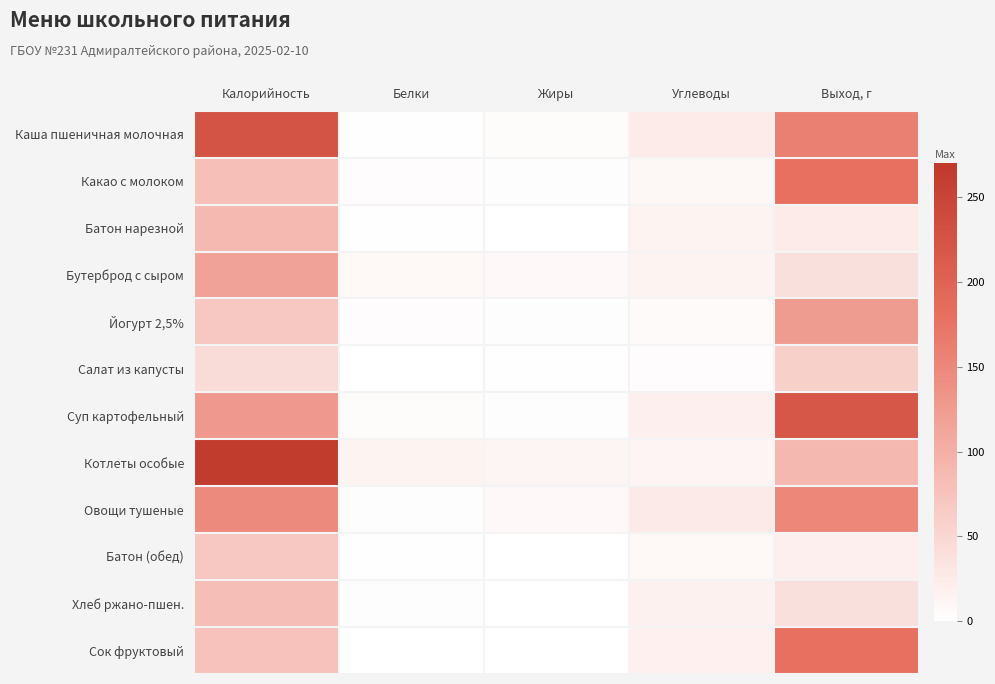

At Углеводы, list the series in order from largest to smallest.

Овощи тушеные, Каша пшеничная молочная, Суп картофельный, Сок фруктовый, Хлеб ржано-пшен., Батон нарезной, Бутерброд с сыром, Котлеты особые, Какао с молоком, Батон (обед), Йогурт 2,5%, Салат из капусты